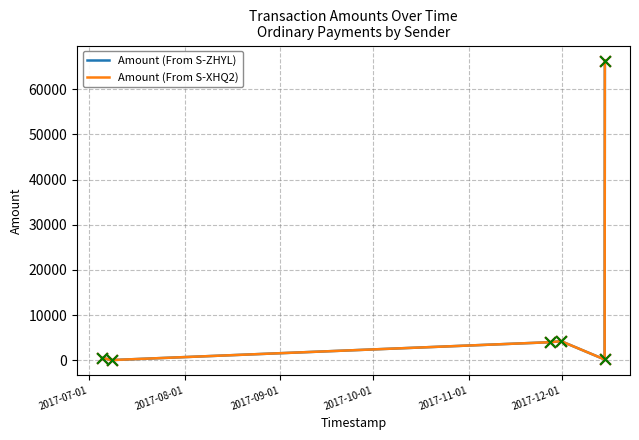

At how many categories does at least one series exceed 11816?

1